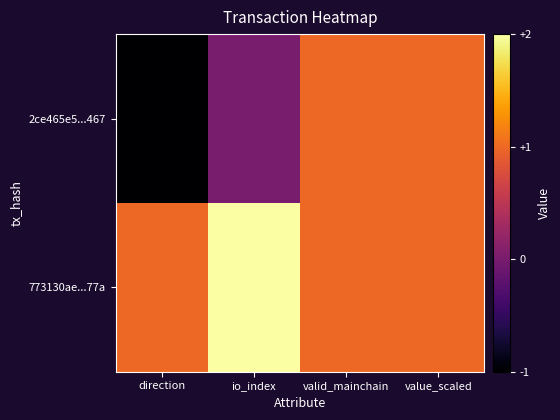

Rank the series by their average value, from highest to lowest.

773130ae...77a, 2ce465e5...467